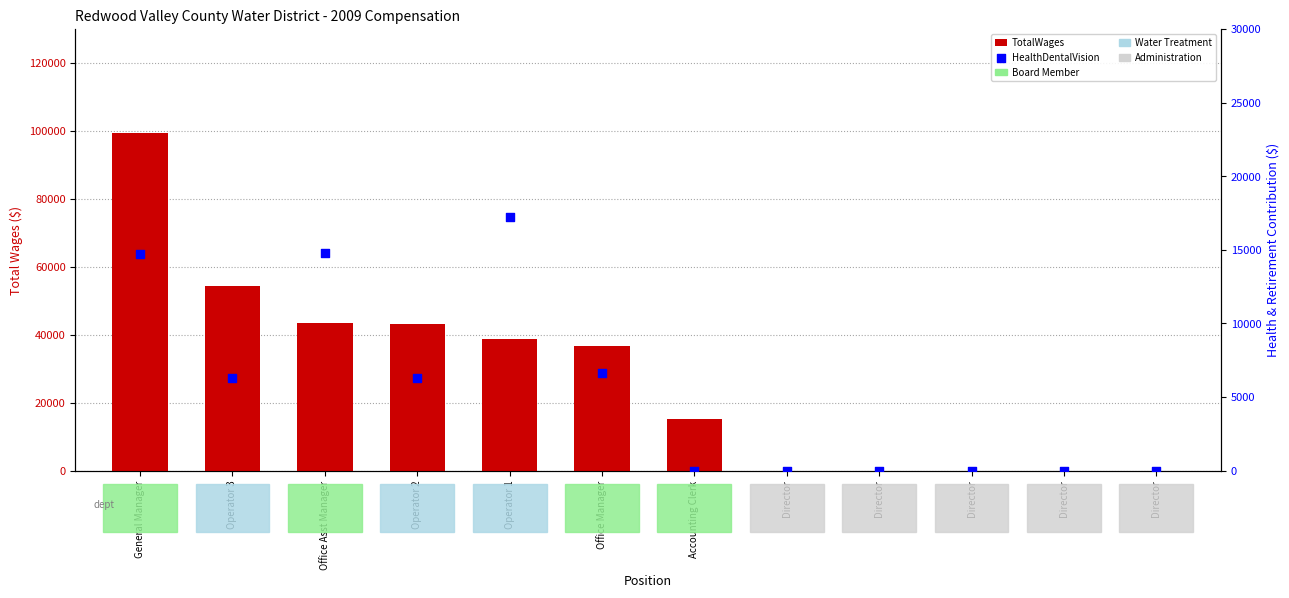

Is the value of HealthDentalVision at Operator 3 greater than the value of TotalWages at Director?

Yes